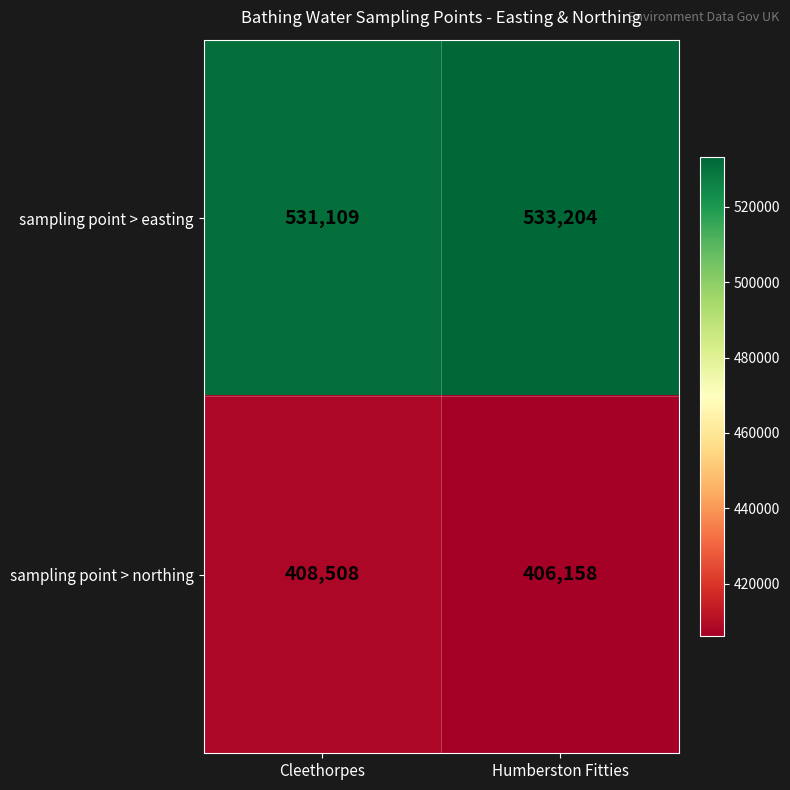

Which series has the widest spread of values?

sampling point > northing